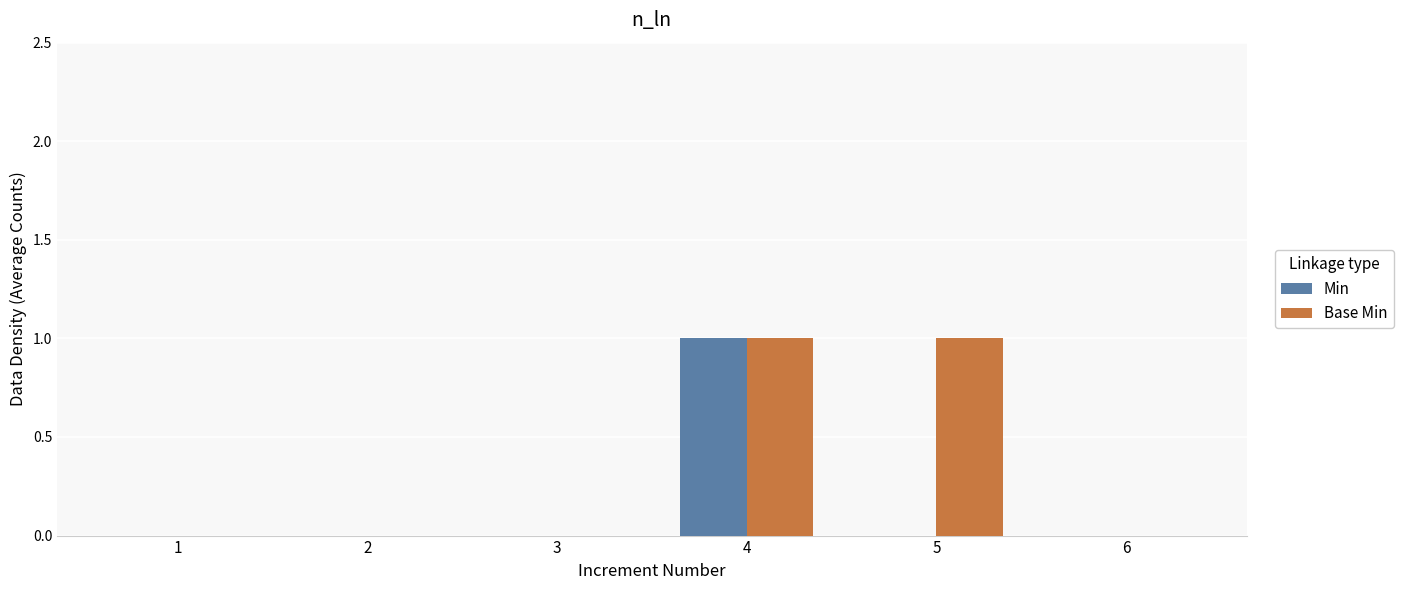

Between 3 and 5, which series saw the biggest shift?

Base Min